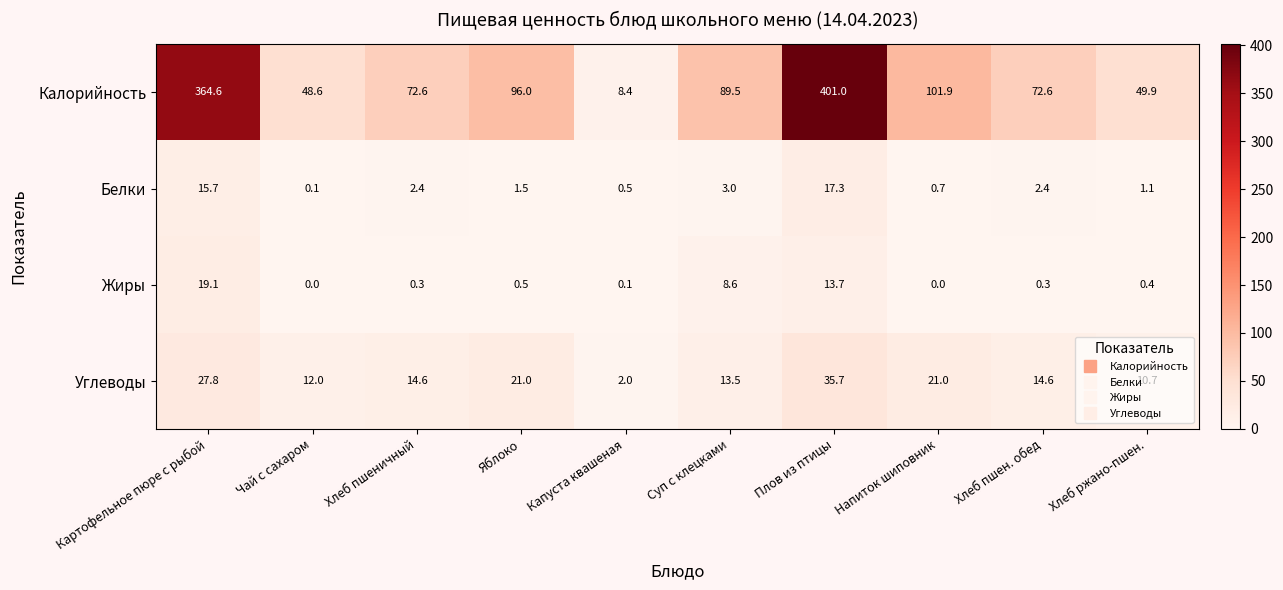

What is the greatest value displayed?

401.0